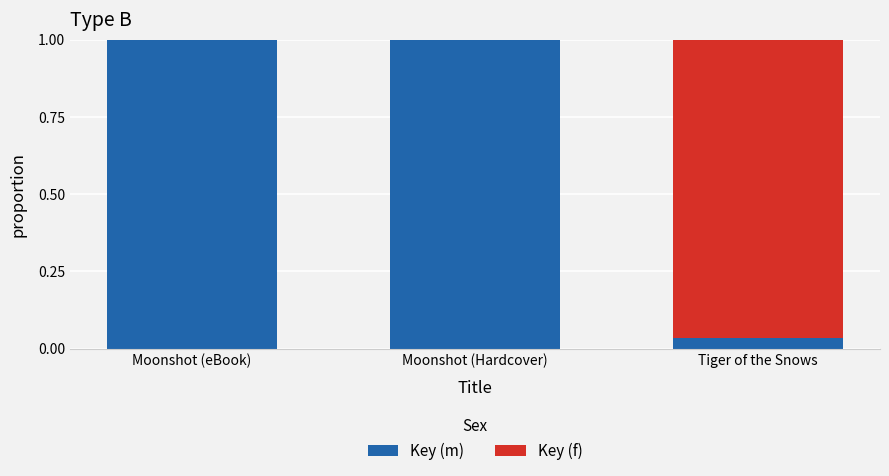

How many categories are shown in the chart?

3